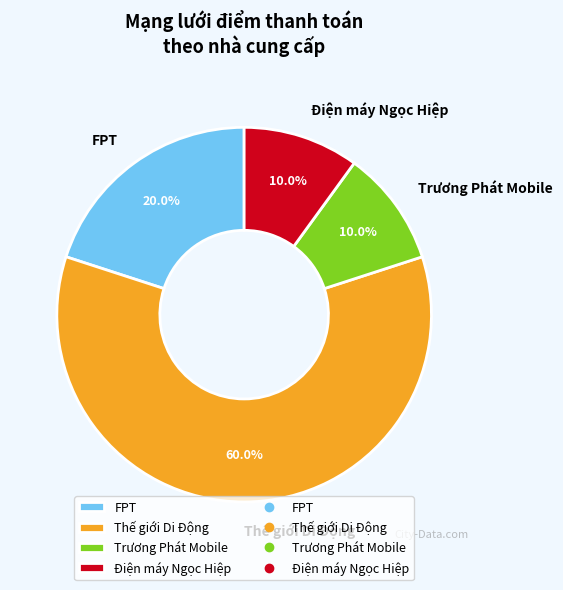

Approximately how many times larger is the value at Điện máy Ngọc Hiệp compared to Thế giới Di Động?

0.2